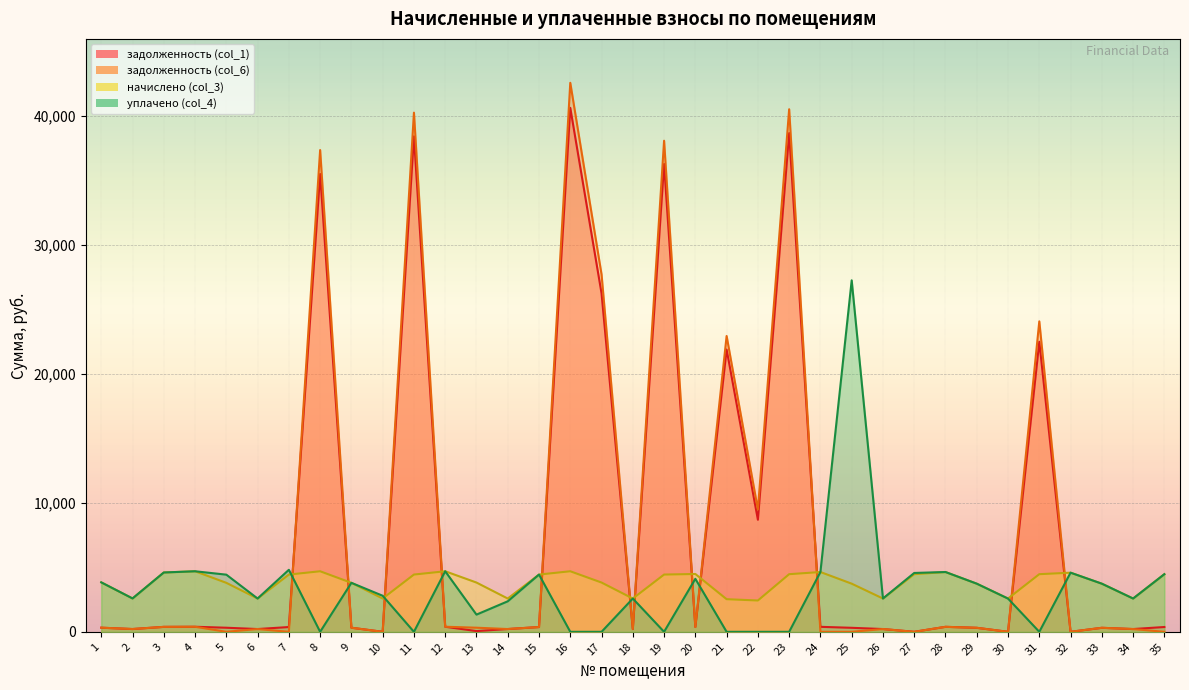

Is the value of уплачено (col_4) at 25 greater than the value of задолженность (col_6) at 6?

Yes